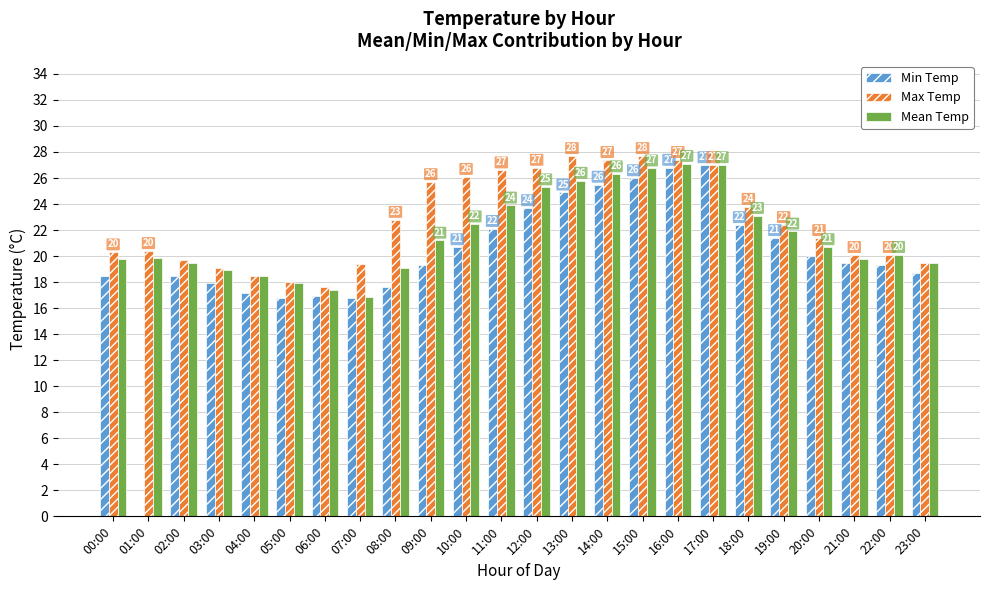

What is the difference between the highest and lowest values at 10:00?

5.4